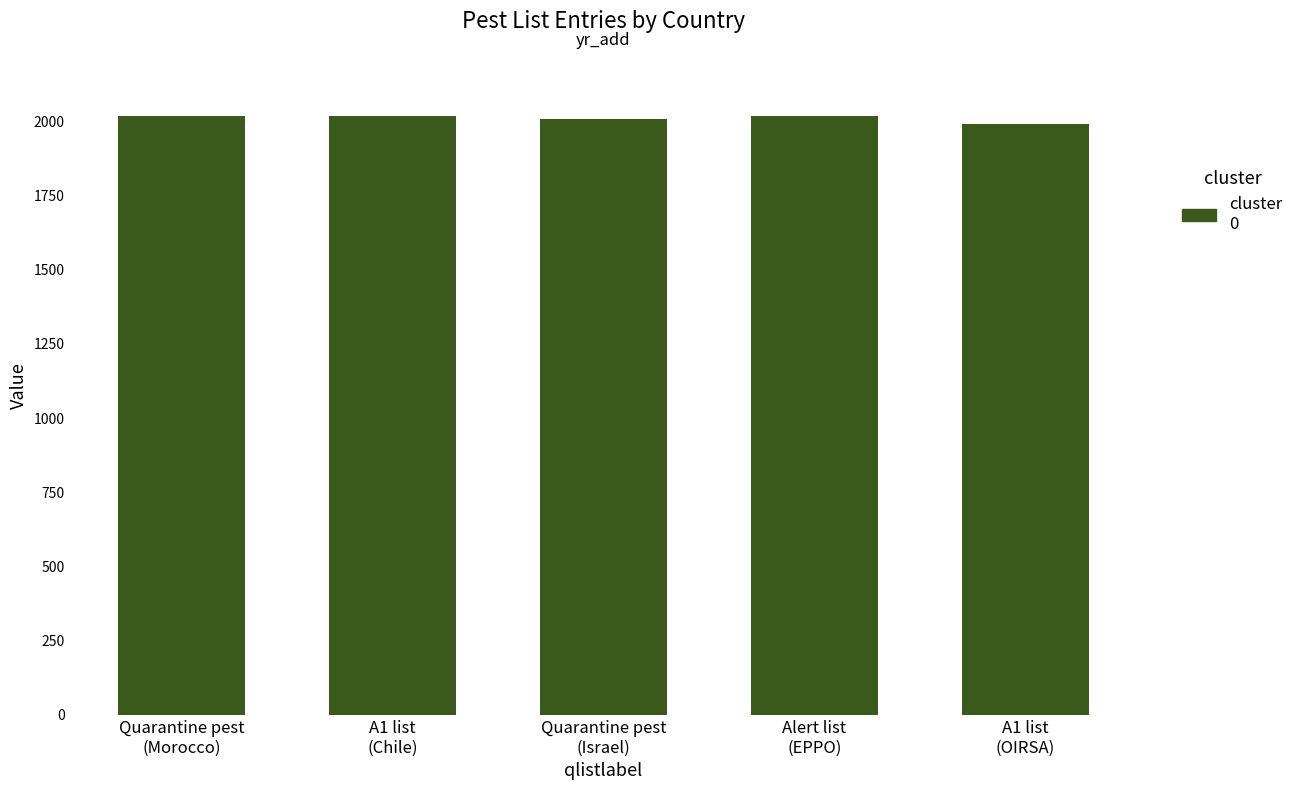

Count the number of categories in the chart.

5